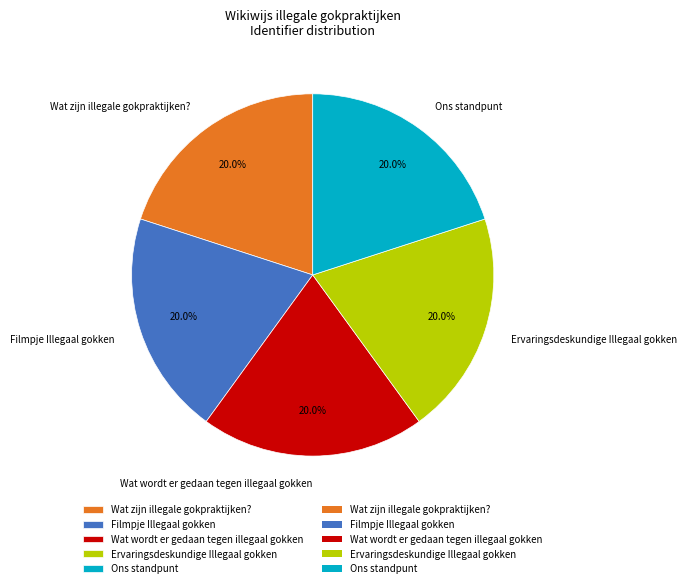

Is the sum of Wat zijn illegale gokpraktijken? and Ervaringsdeskundige Illegaal gokken greater than half?

No